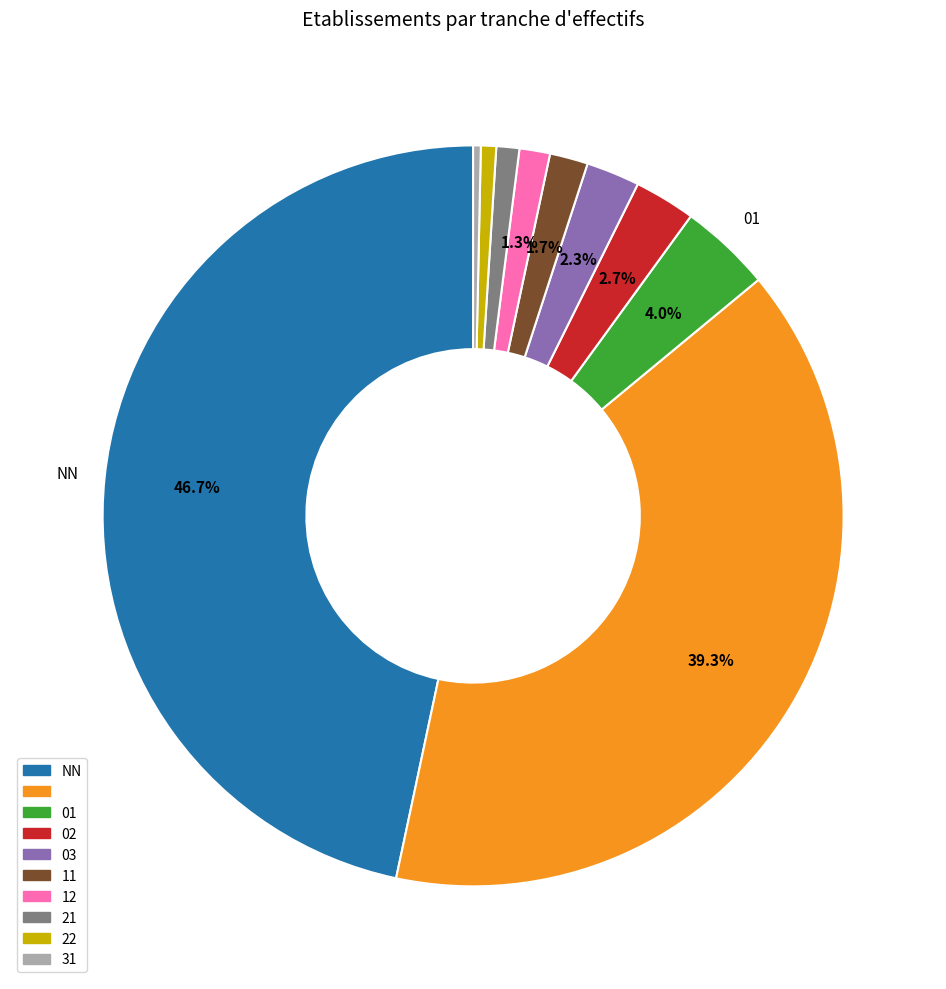

Is there a majority slice in this chart?

No